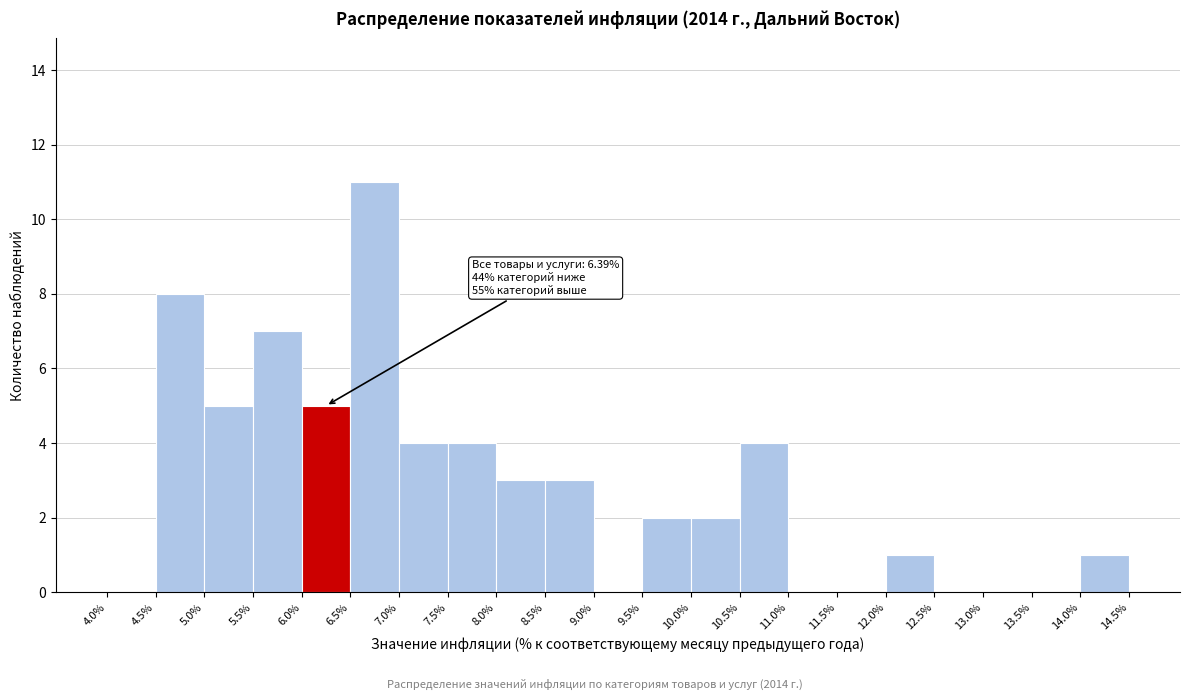

Over which range of the x-axis is the bar tallest?

6.5% to 7.0%